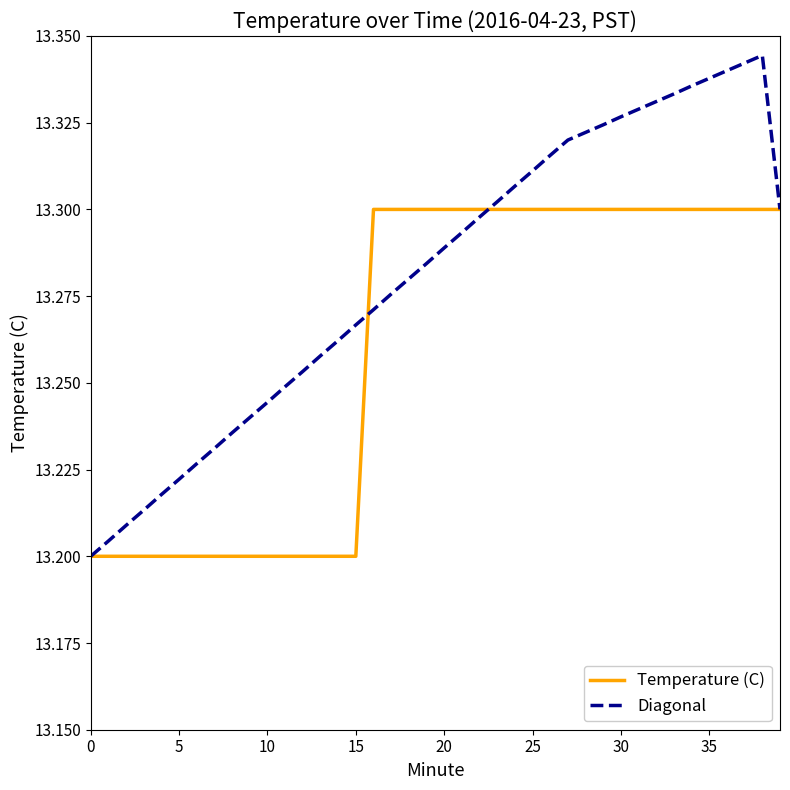

Which series has the widest spread of values?

Diagonal